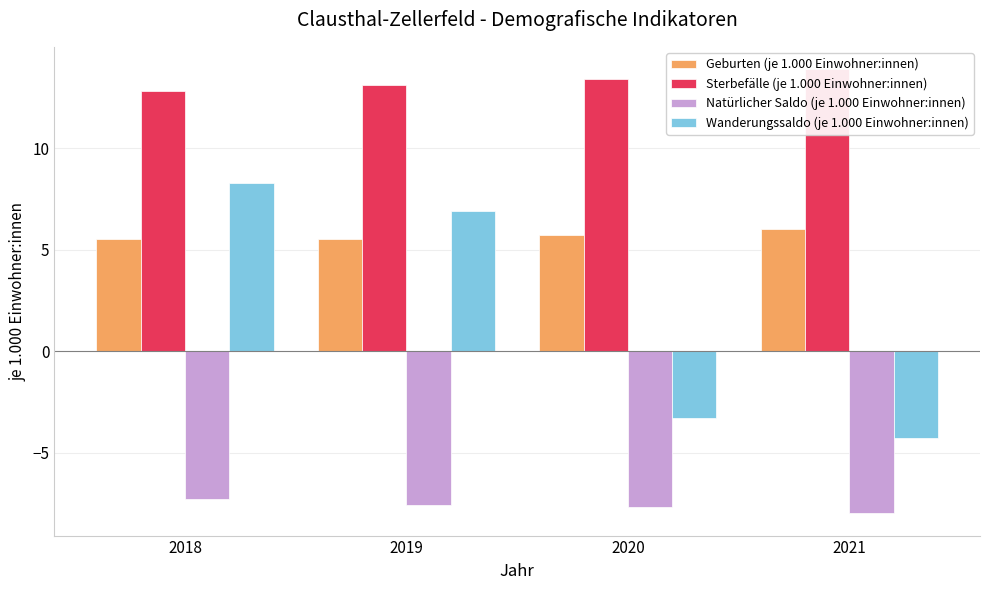

Is it true that Natürlicher Saldo (je 1.000 Einwohner:innen) equals -5.0 at 2018?

False